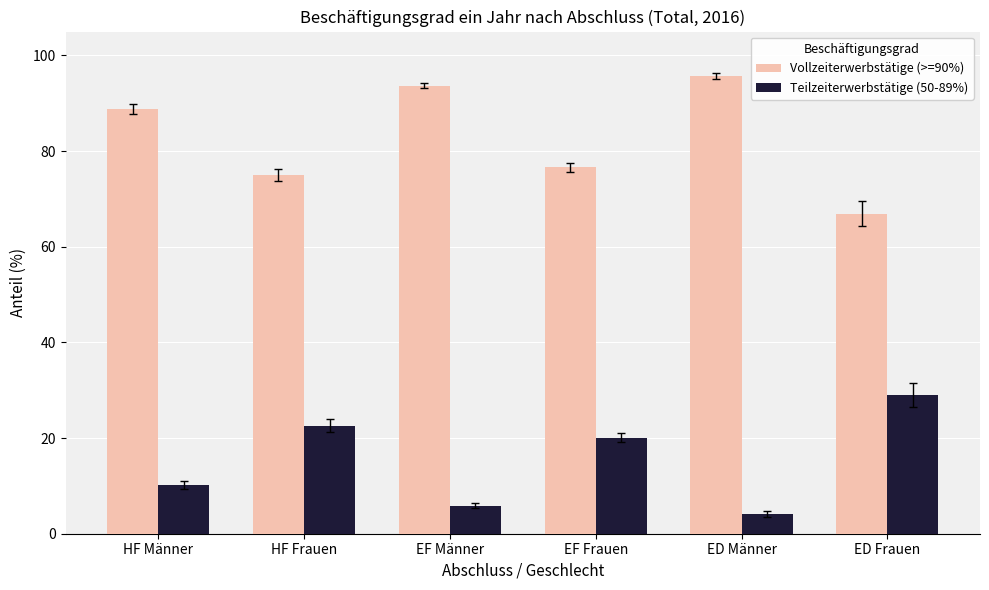

What is the difference between the highest and lowest values at ED Männer?

91.6